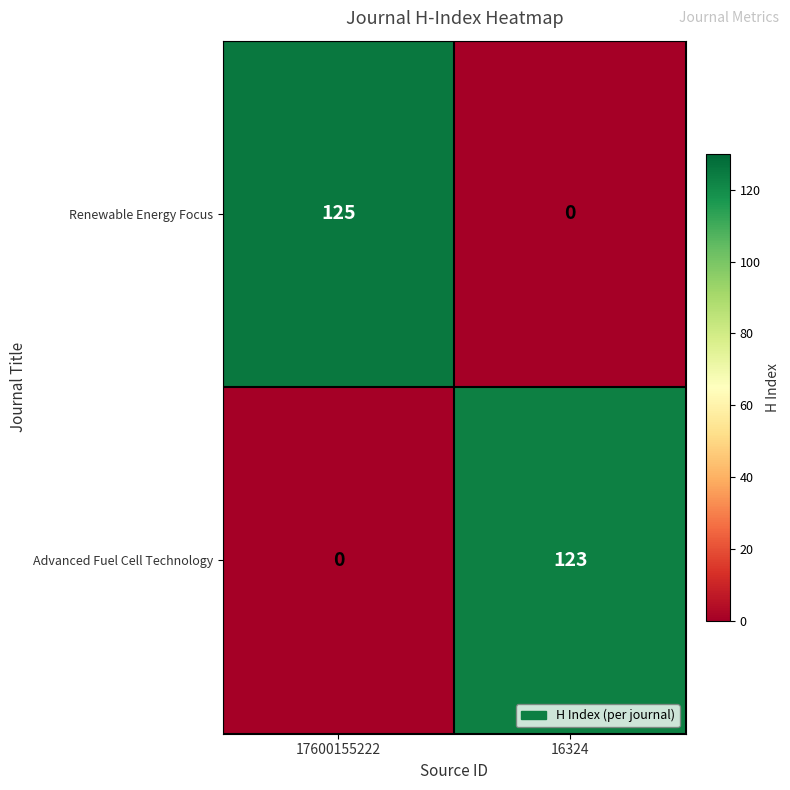

What is the spread (max minus min) of values at 17600155222?

125